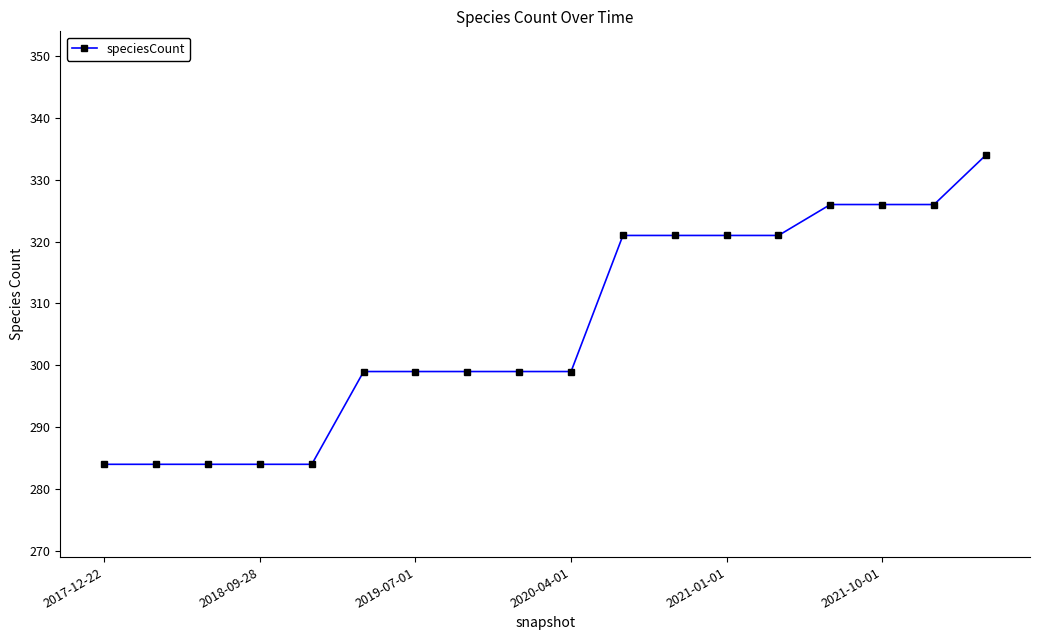

What is the value of the 11th point from the left?

321